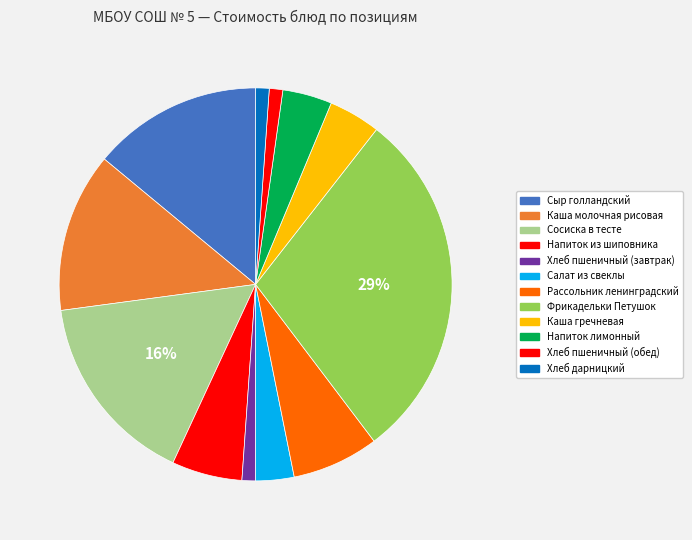

Count the number of slices in the pie.

12